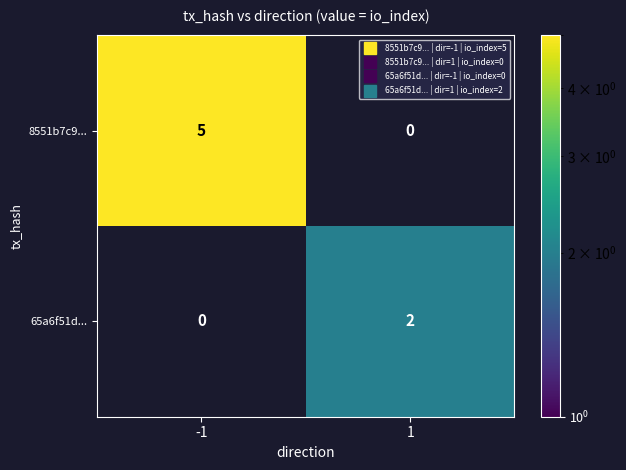

List the series in order of their peak value, highest first.

8551b7c9..., 65a6f51d...